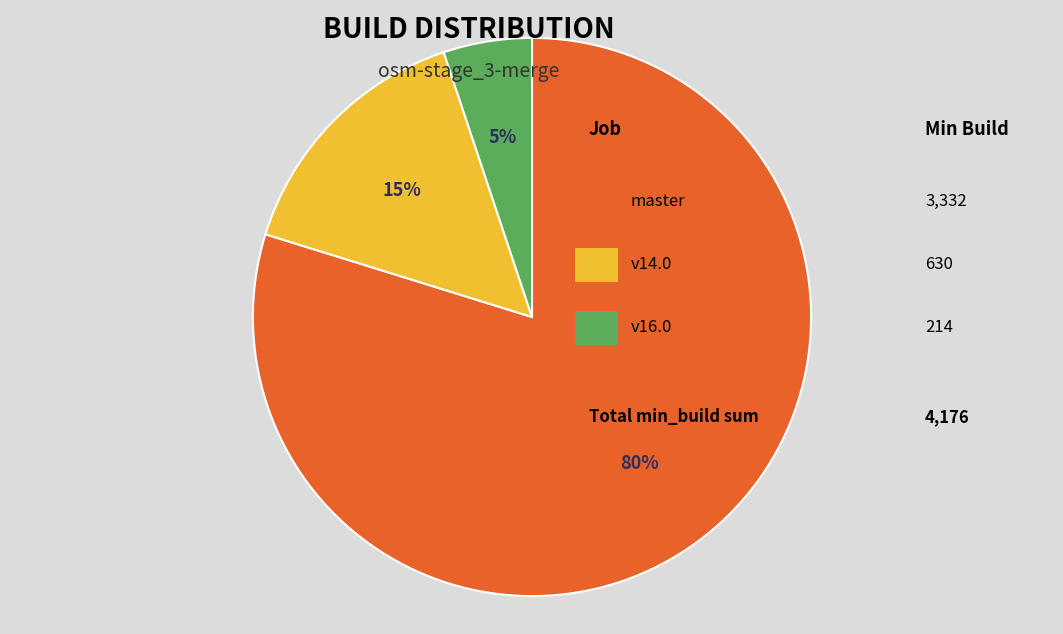

Is there any slice that represents more than half of the pie?

Yes